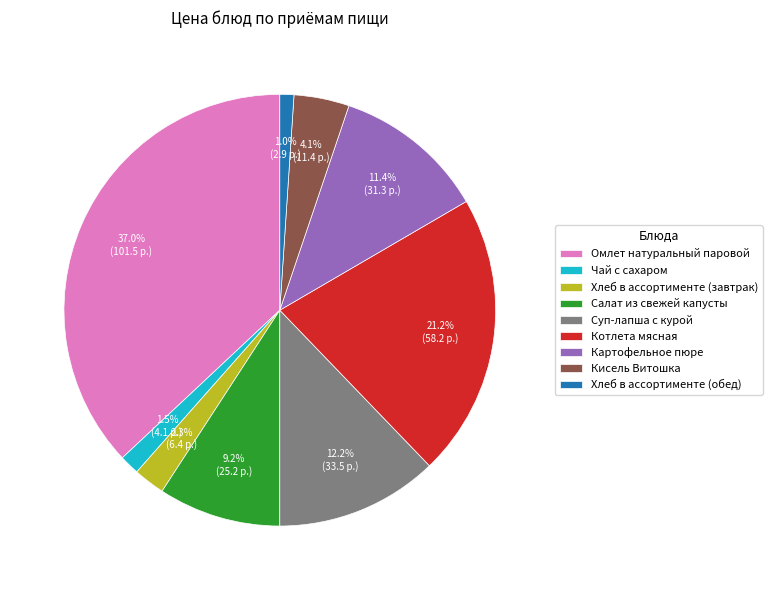

Which category has the biggest portion of the pie?

Омлет натуральный паровой